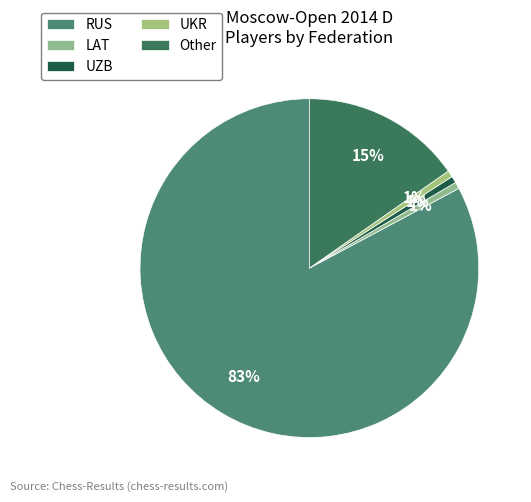

To the nearest percent, what portion does UZB represent?

1%